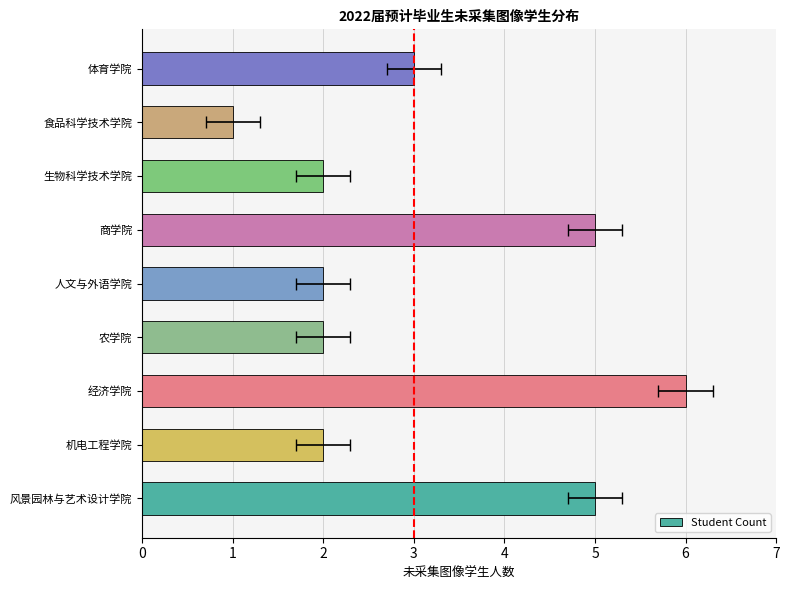

What is the sum of all values?

28